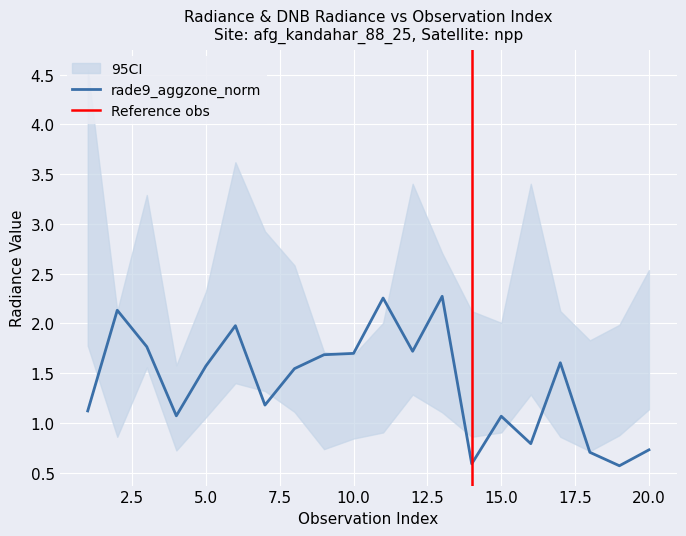

The dnbrad series shows 0.7 at 4. True or false?

False